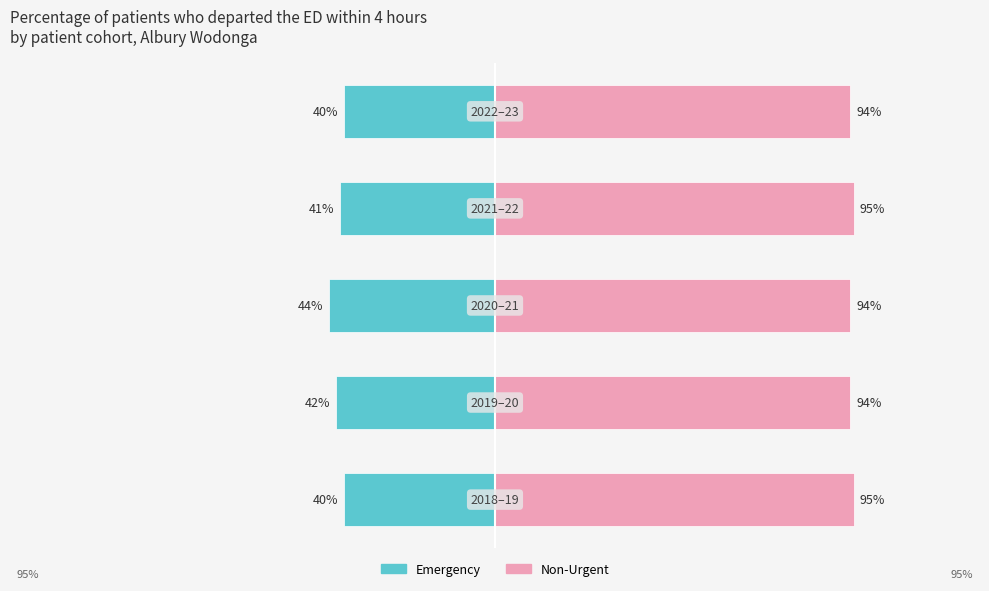

Reading right to left, what are all the values shown in this chart?

Emergency: -40	-41	-44	-42	-40
Non-Urgent: 94	95	94	94	95